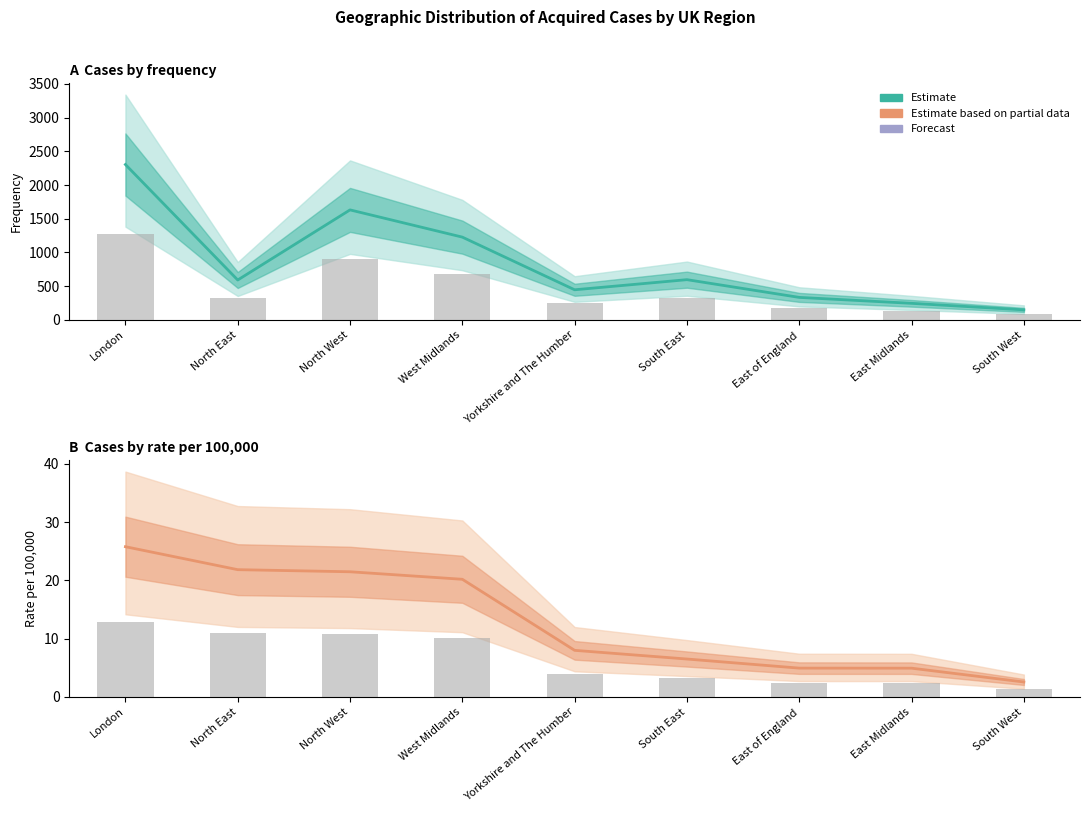

Count the number of data series in this chart.

2